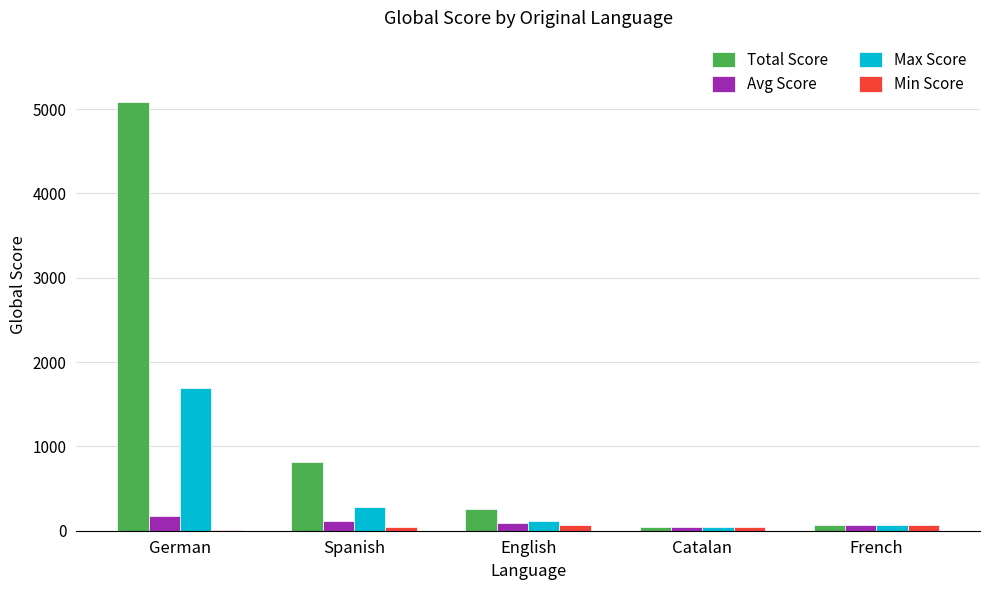

Is it true that Total Score equals 5082 at German?

True